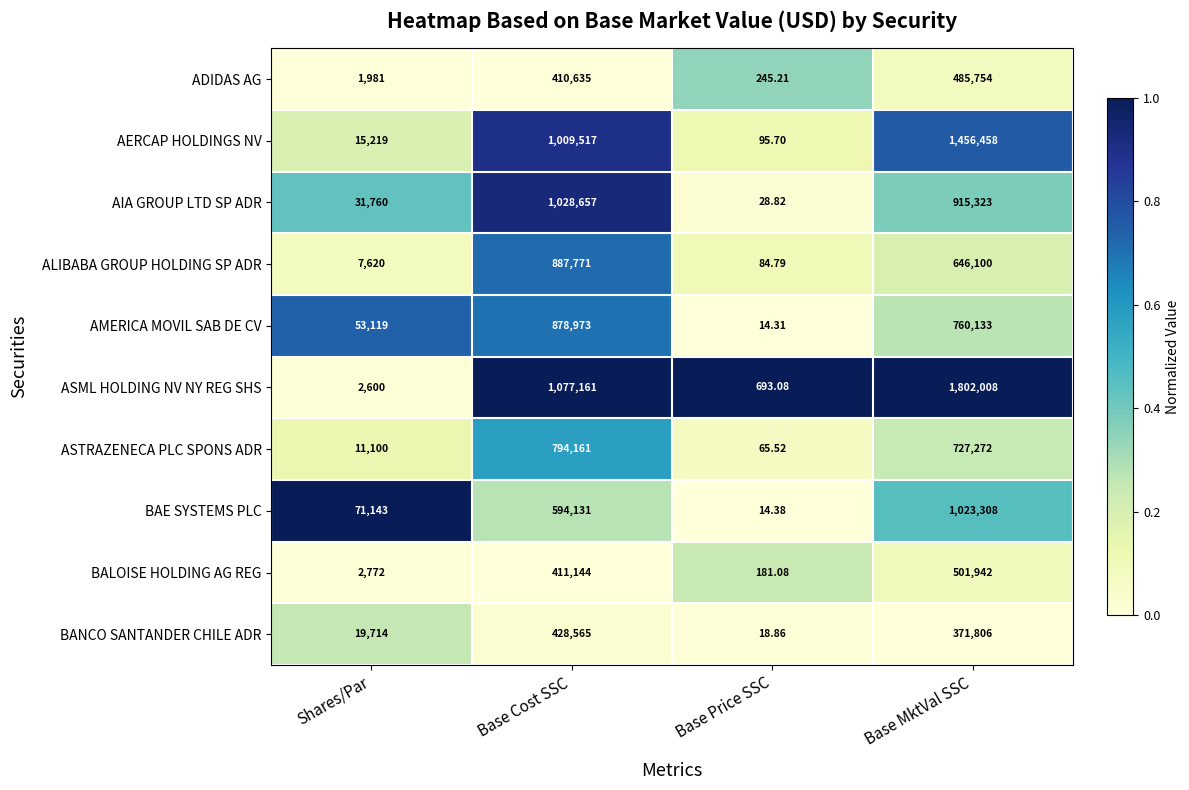

Which series has the largest range (max minus min)?

ASML HOLDING NV NY REG SHS